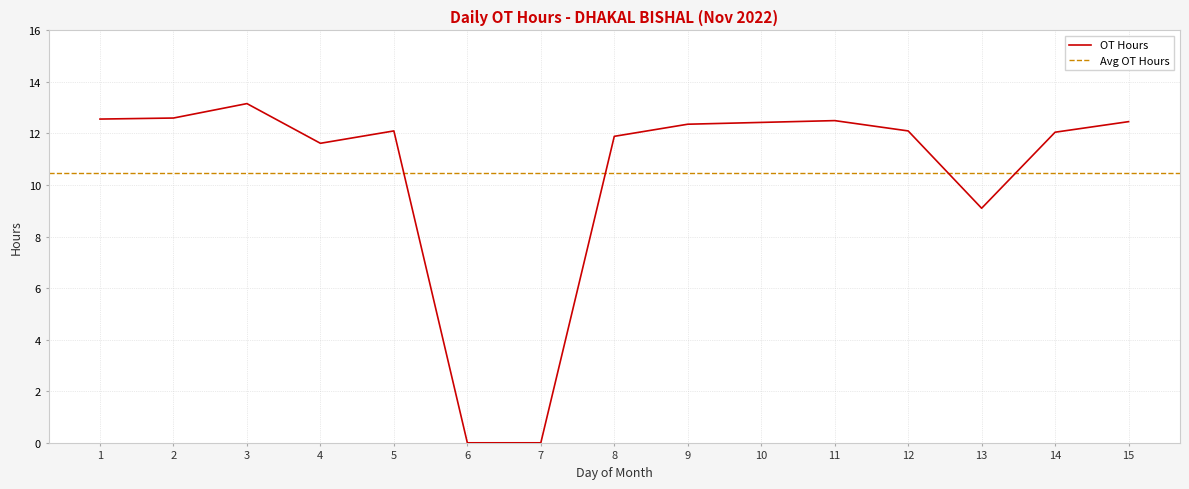

Is this an area chart (filled region under the line)?

No